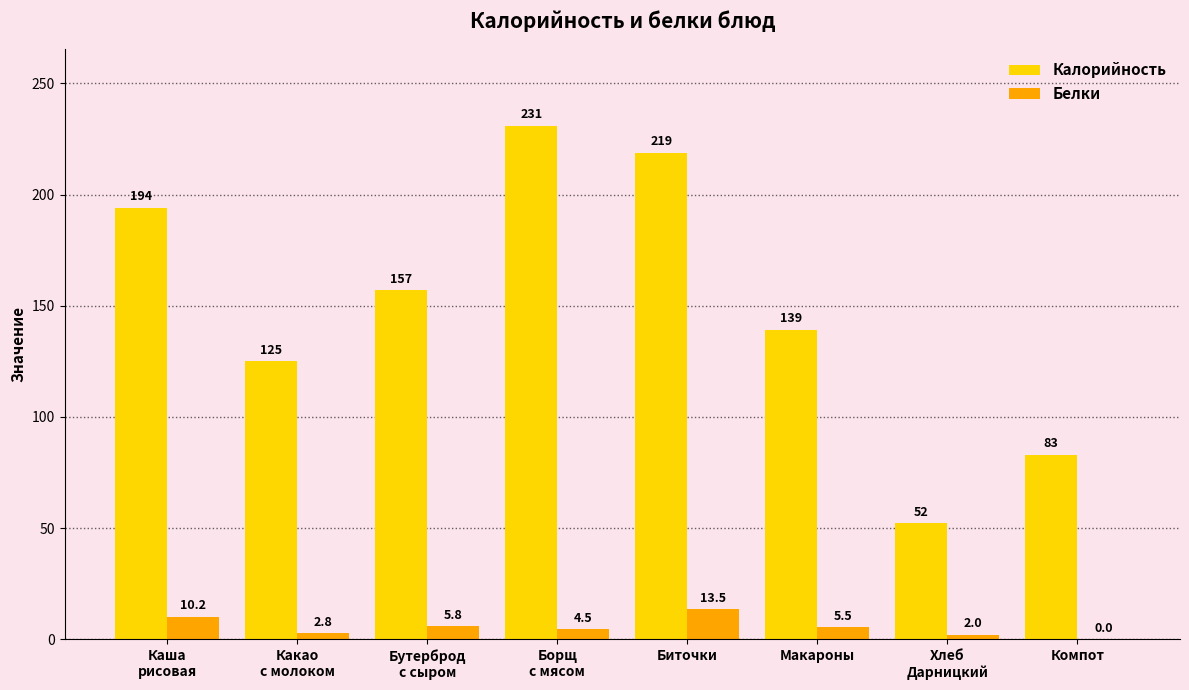

Reading left to right, list all the values displayed in this chart.

Калорийность: 194.0	125.1	157.0	231.0	218.8	139.2	52.2	83.0
Белки: 10.2	2.8	5.8	4.5	13.5	5.5	2.0	0.0